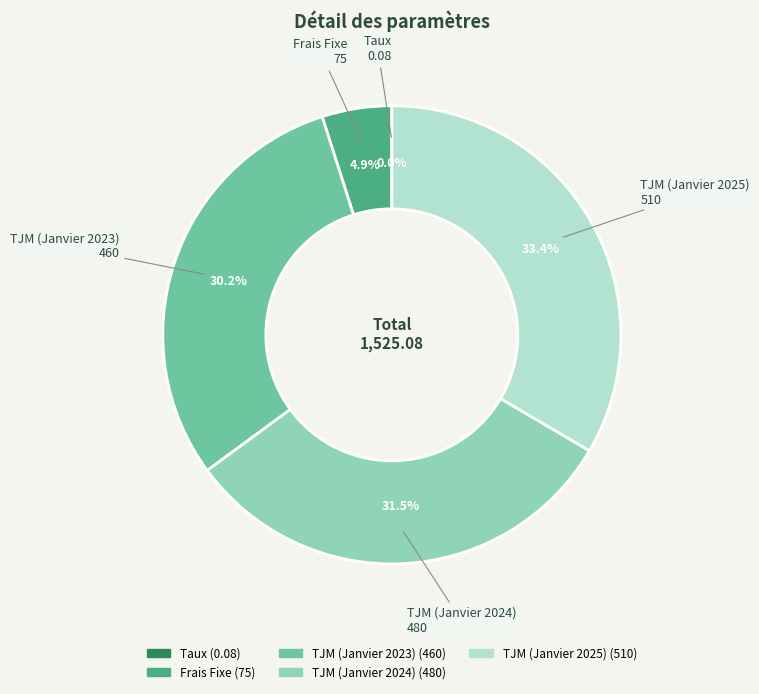

Which slice is the largest?

TJM (Janvier 2025)